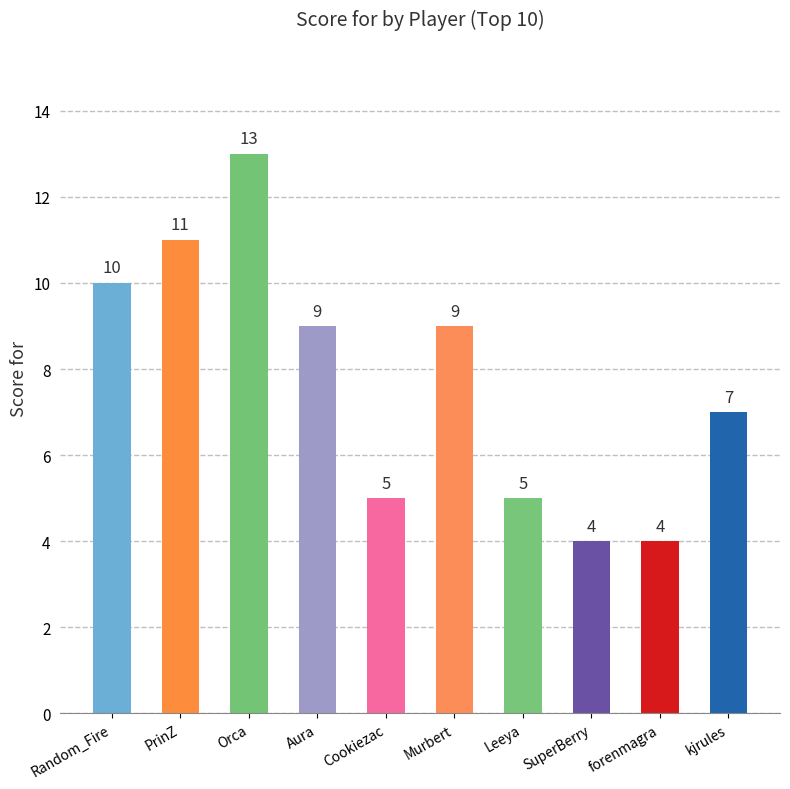

How many values are below 9?

5